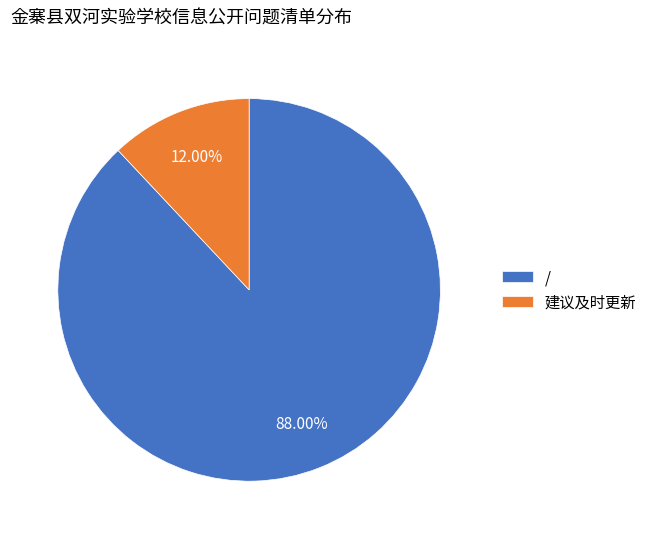

Which category accounts for the majority?

/